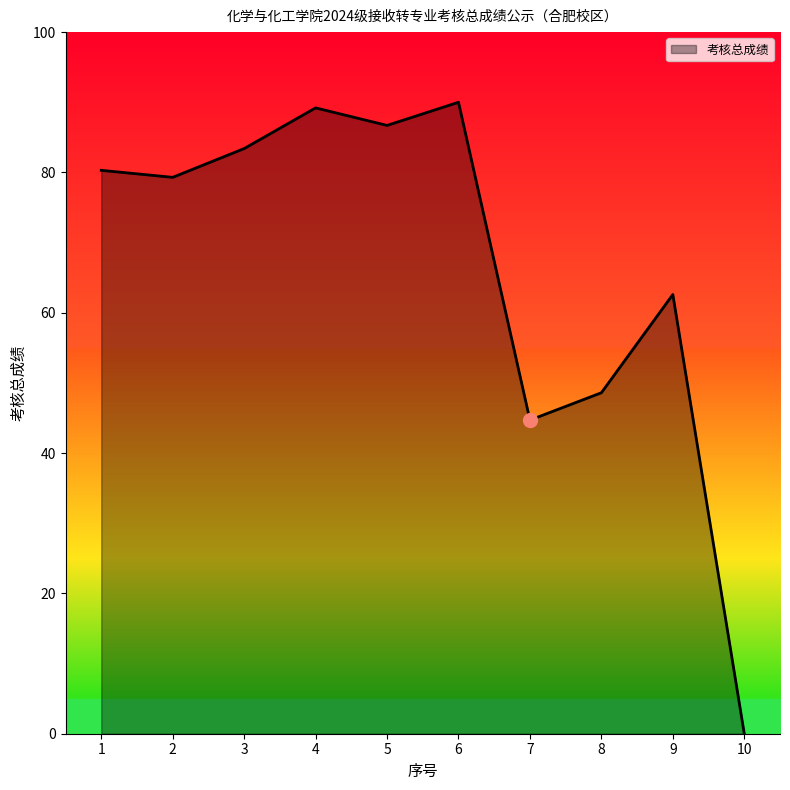

What is the difference between the second highest and second lowest values?

44.5